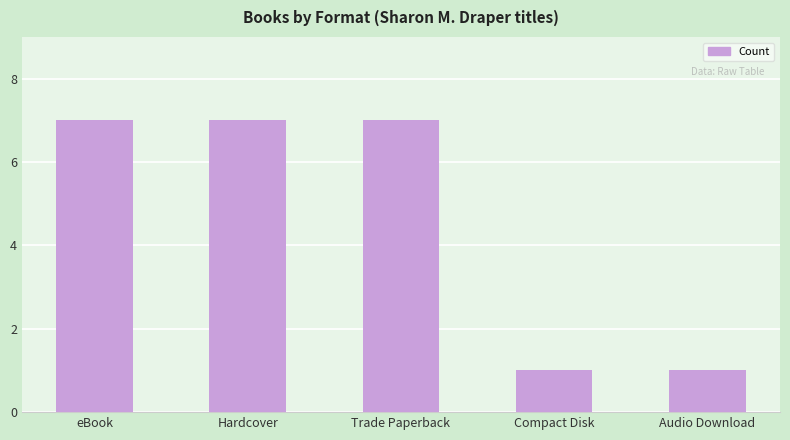

Reading left to right, extract all data points from this chart.

7	7	7	1	1